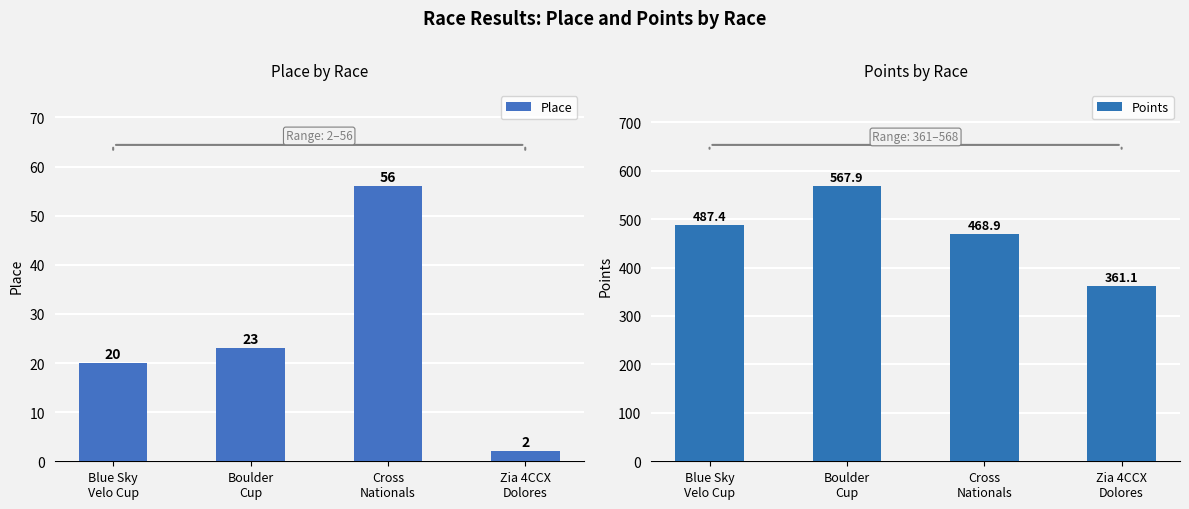

What is the difference between the Points values at Zia 4CCX
Dolores and Cross
Nationals?

107.8